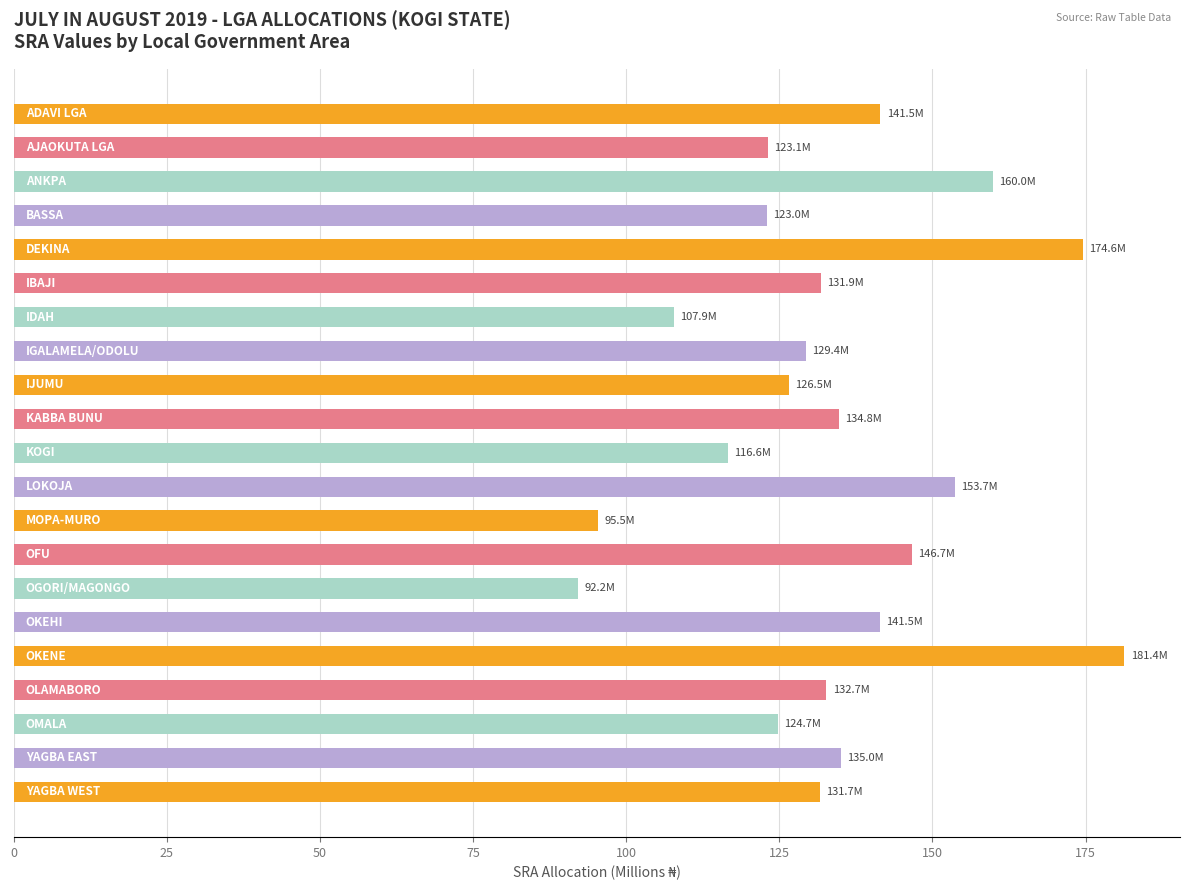

What is the value of the 15th bar from the top?

92.2